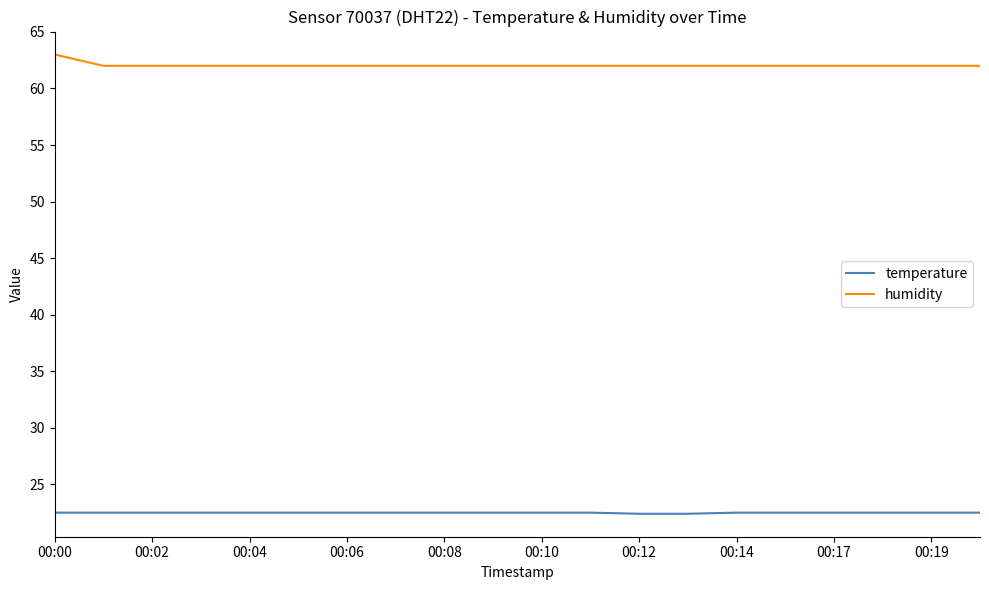

True or false: temperature and humidity cross at least once.

False